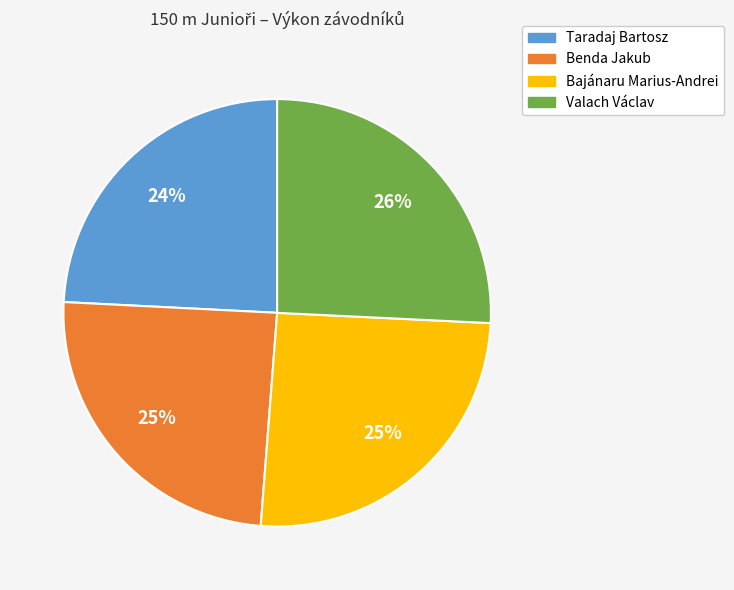

Is Benda Jakub the majority of the pie?

No